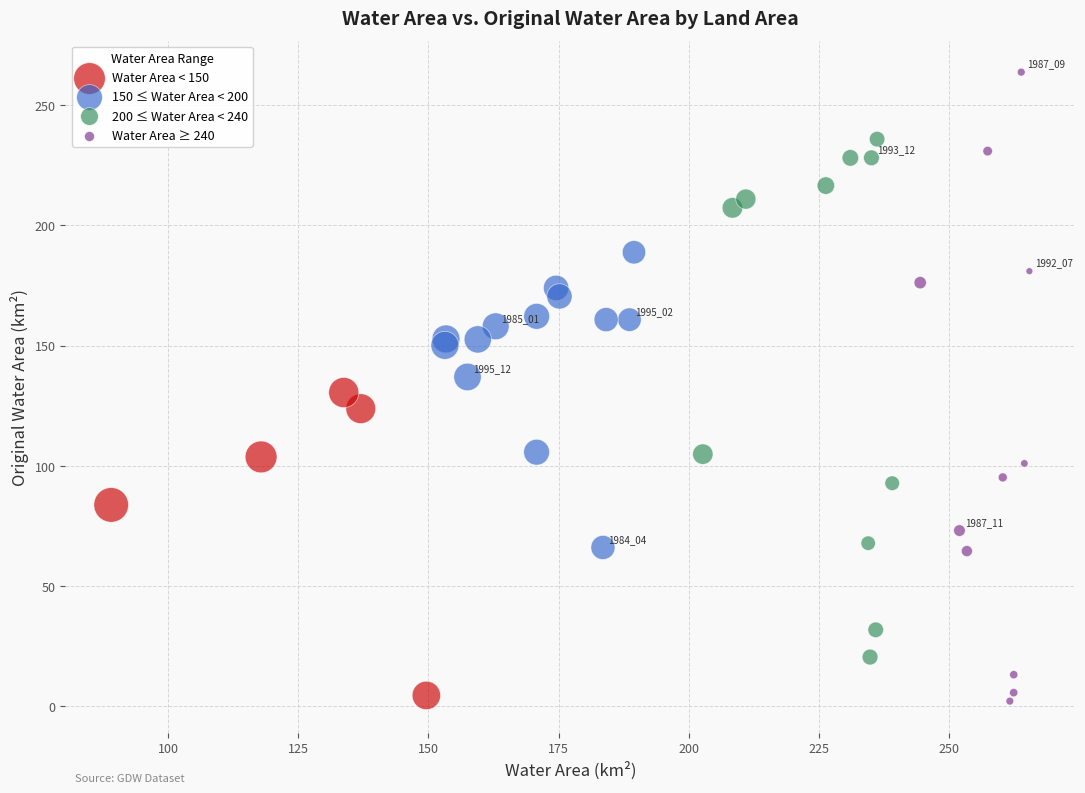

Which series contains the lowest Y value?

Water Area ≥ 240